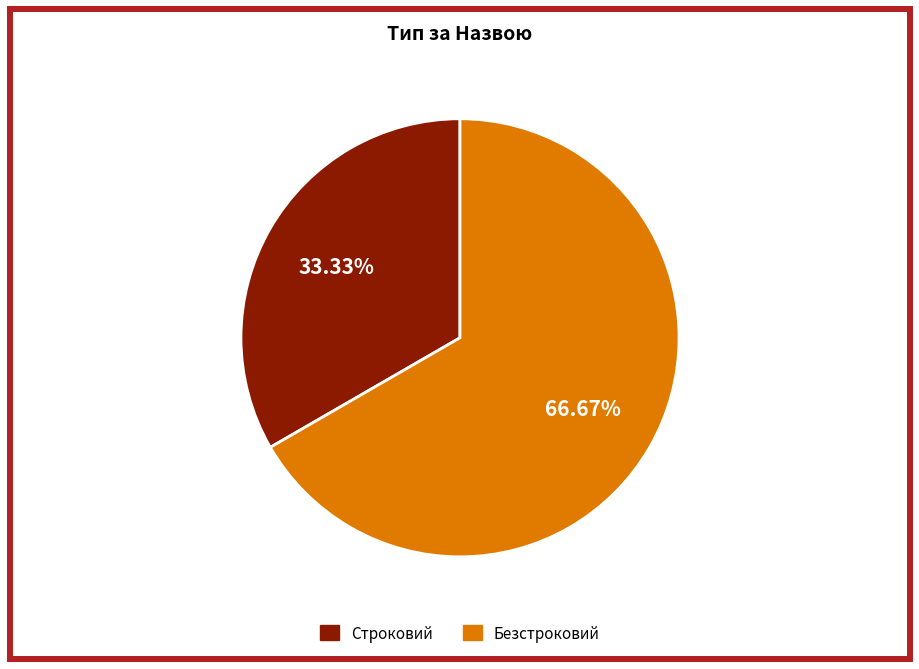

Is it true that Строковий is 41% of the pie?

False